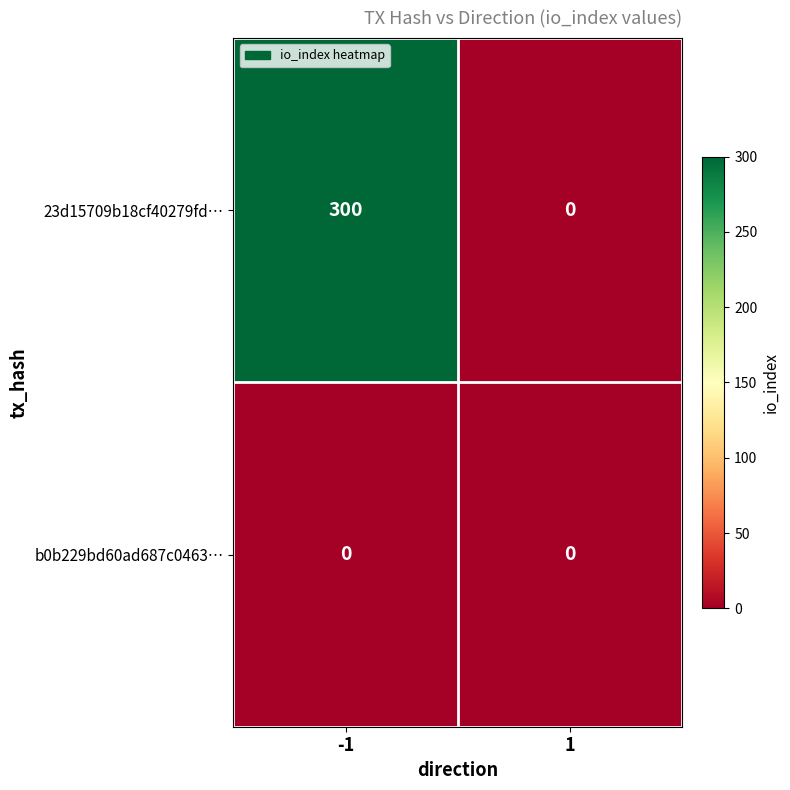

What is the average value of the 23d15709b18cf40279fd… series?

150